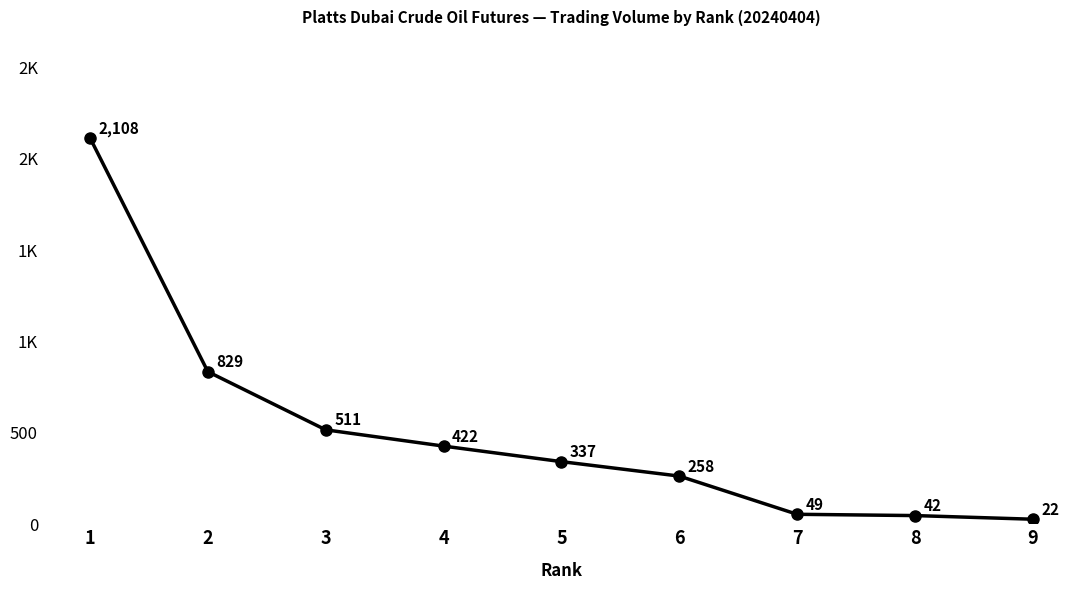

Does the chart have visible grid lines?

No